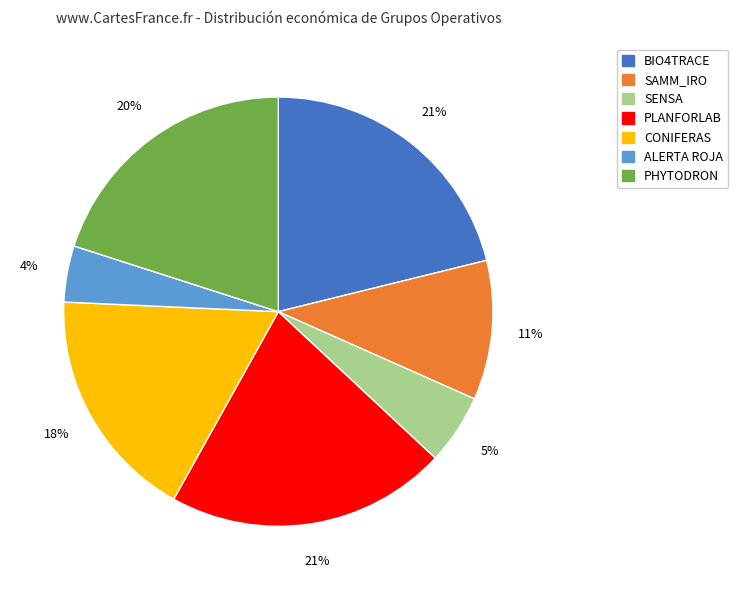

How many segments does this pie chart have?

7